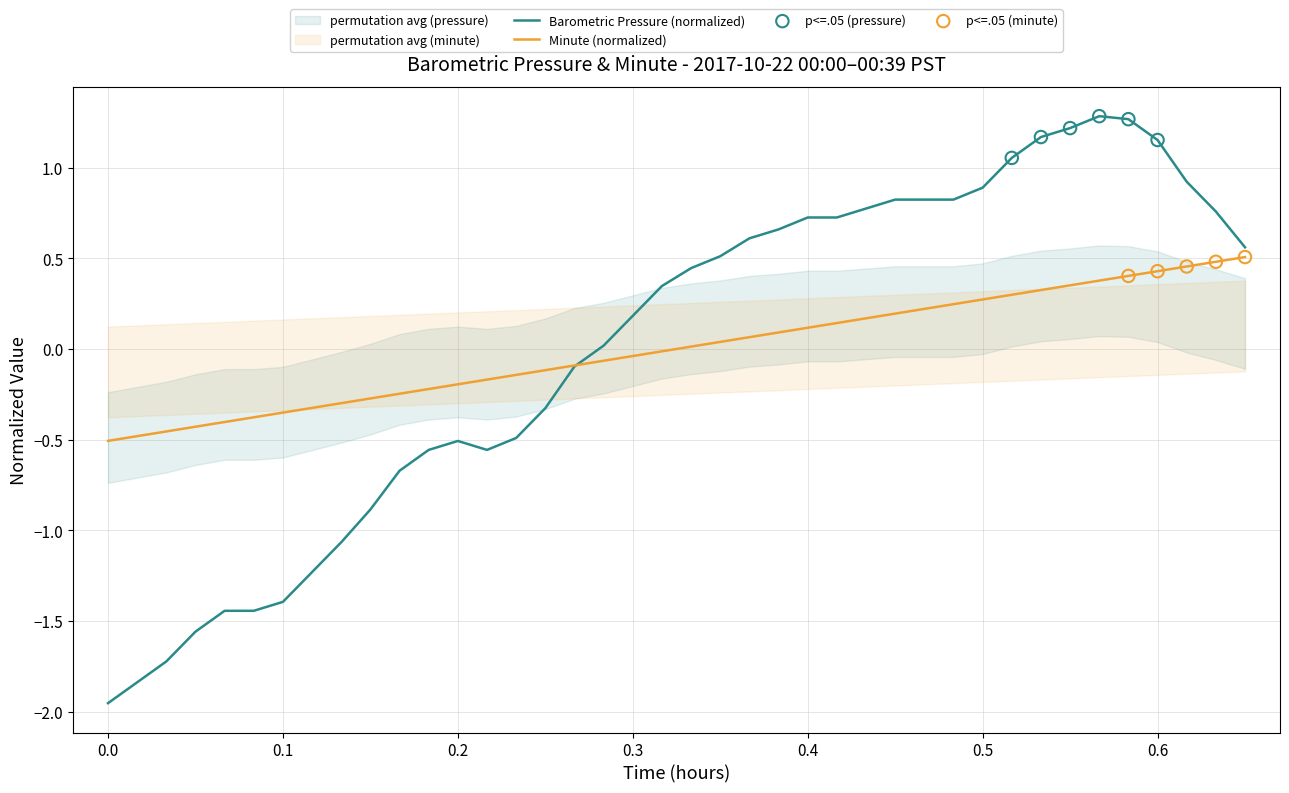

Which series contains the lowest Y value?

Barometric Pressure (hPa)